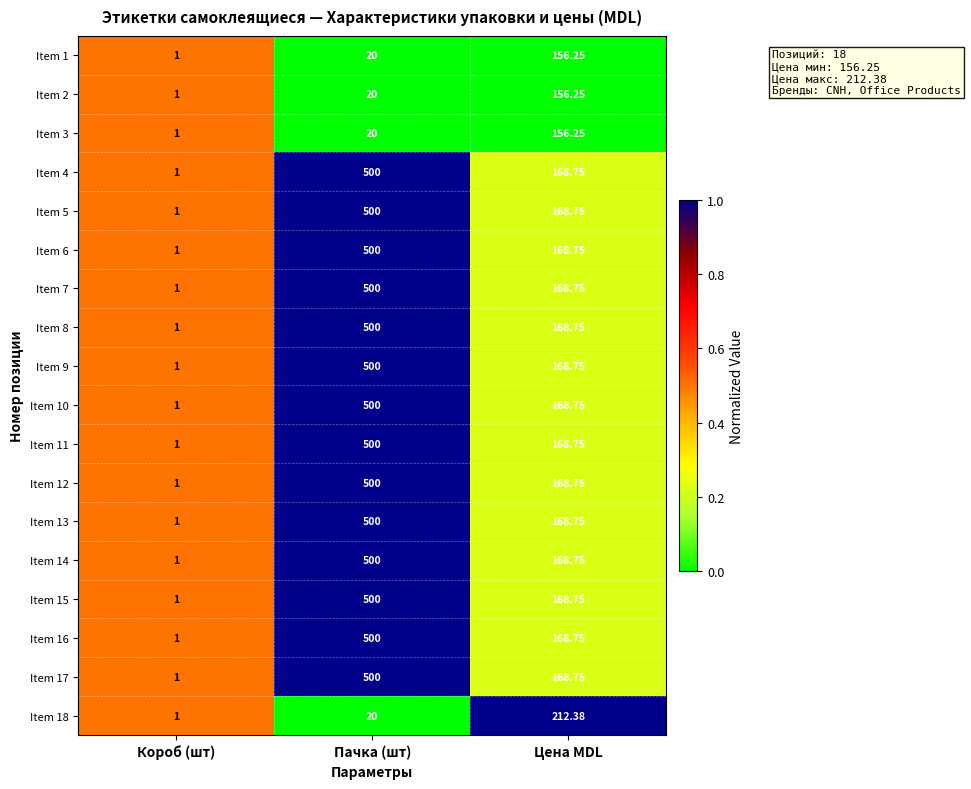

Which category has the lowest value across all series?

Короб (шт)